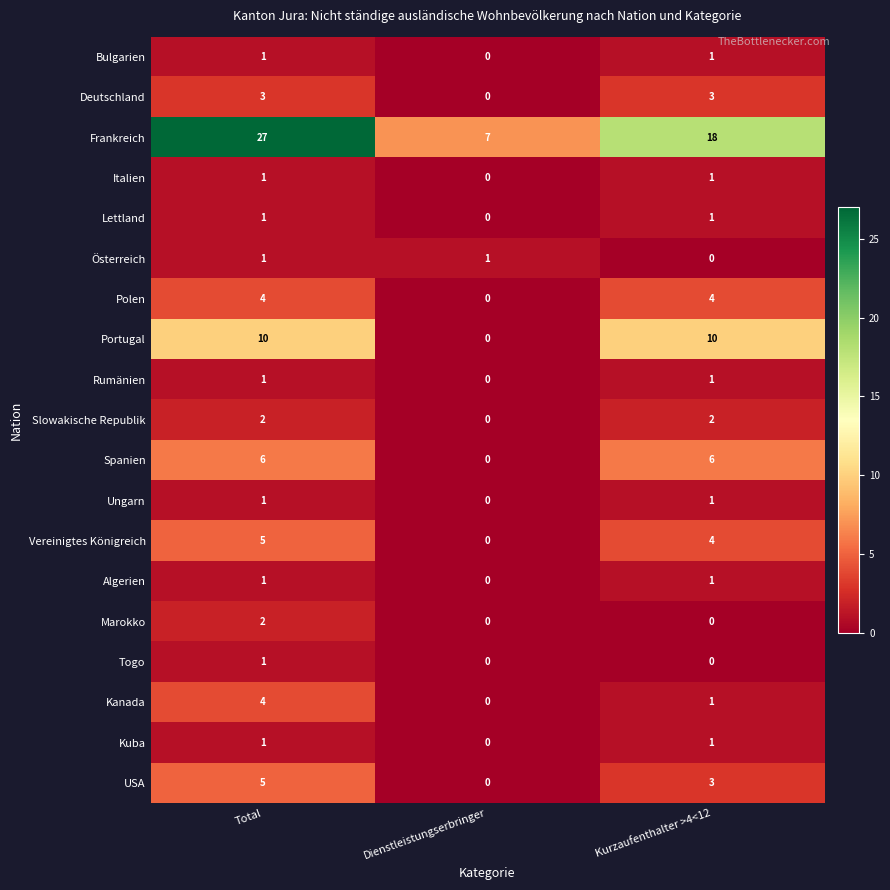

Is it true that Deutschland equals 5 at Kurzaufenthalter >4<12?

False